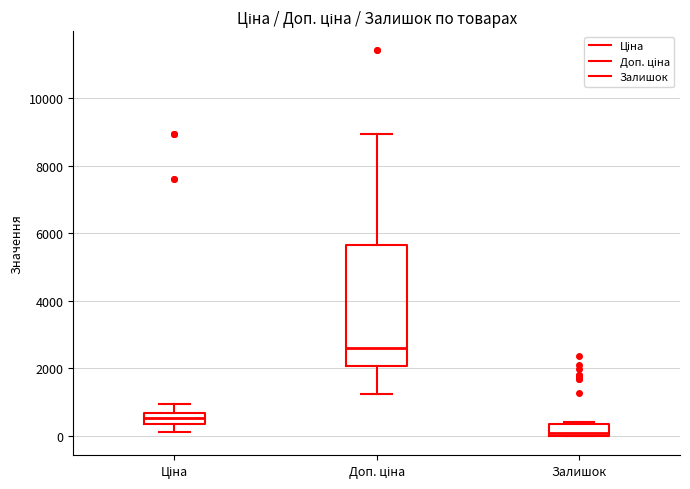

Which box has the highest median line?

Доп. ціна